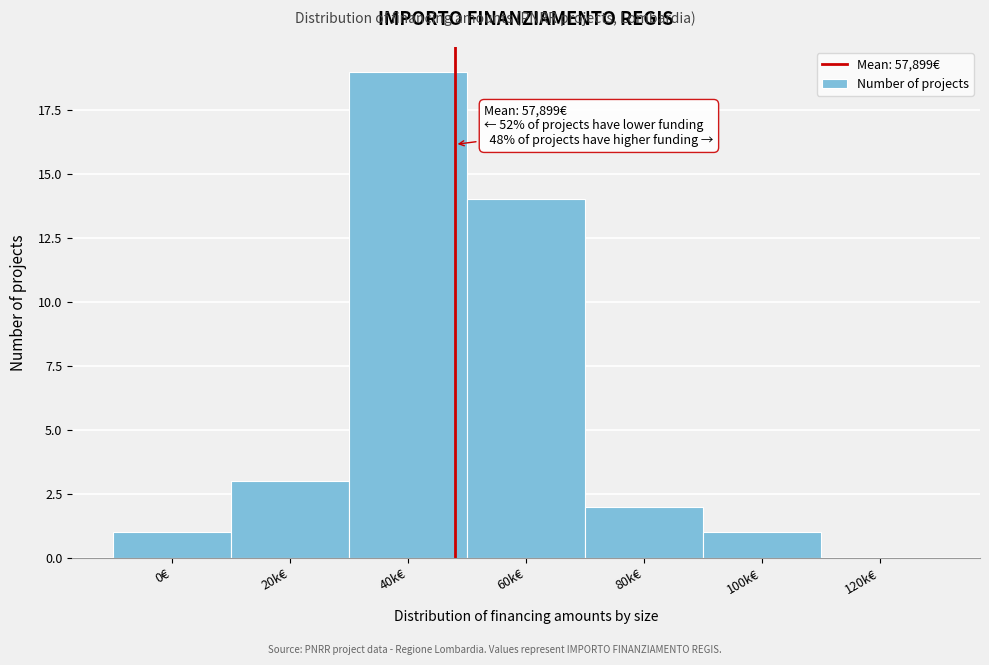

Reading left to right, transcribe all the data shown in this chart.

0€=1	20k€=3	40k€=19	60k€=14	80k€=2	100k€=1	120k€=0